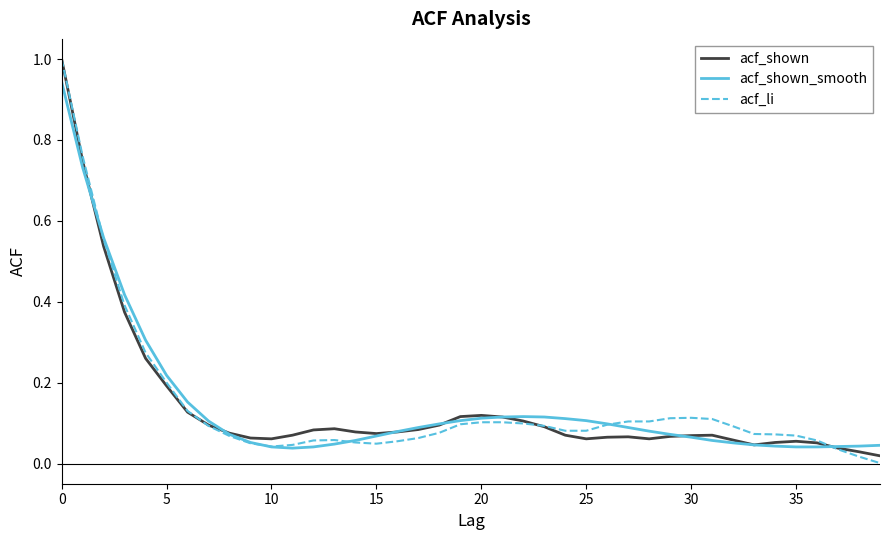

Which series has the largest range (max minus min)?

acf_li